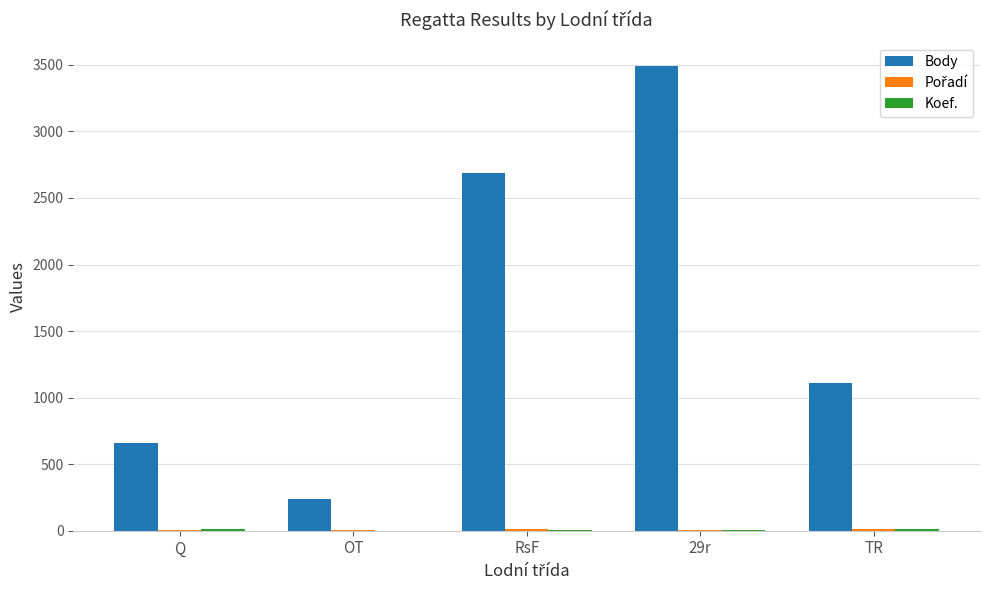

Which category has the highest value across all series?

29r